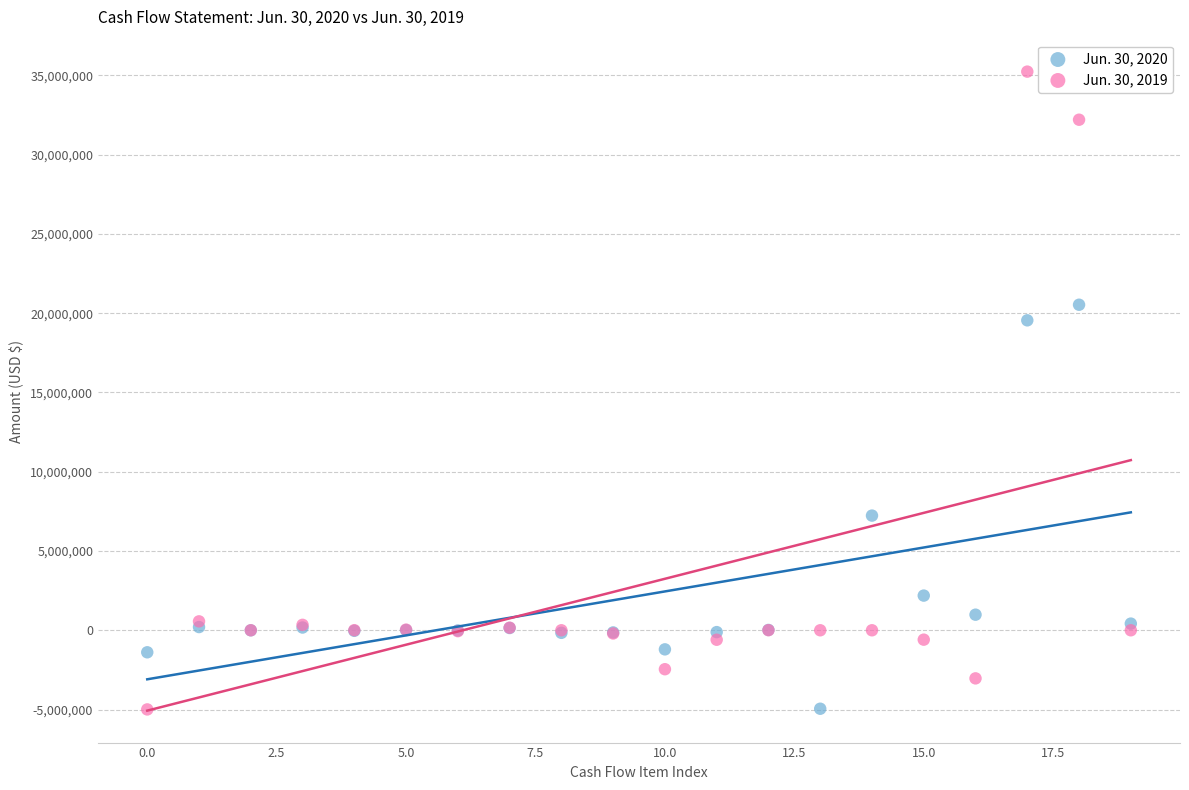

Which series has the widest spread of Y values?

Jun. 30, 2019